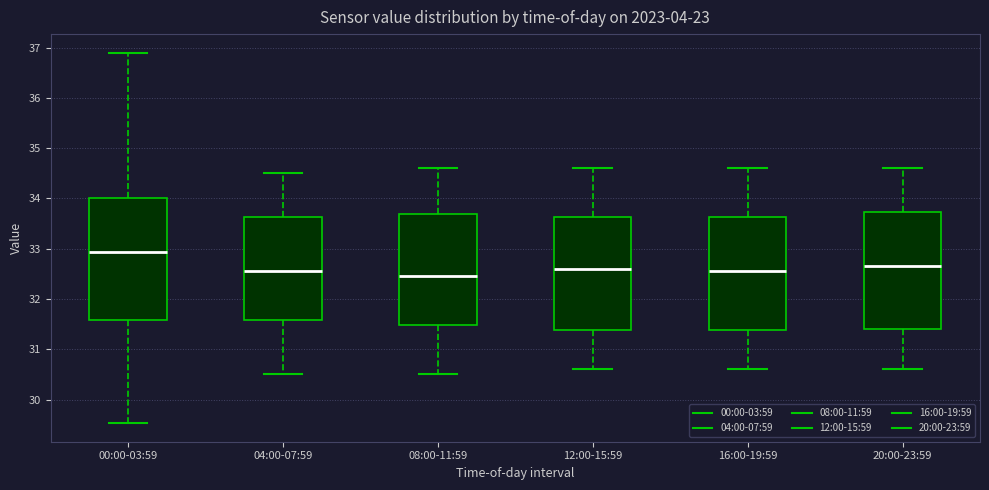

Where does the median line of the box for 04:00-07:59 sit on the y-axis? The values are not printed on the chart, so give them approximately, as read against the axis.

32.6